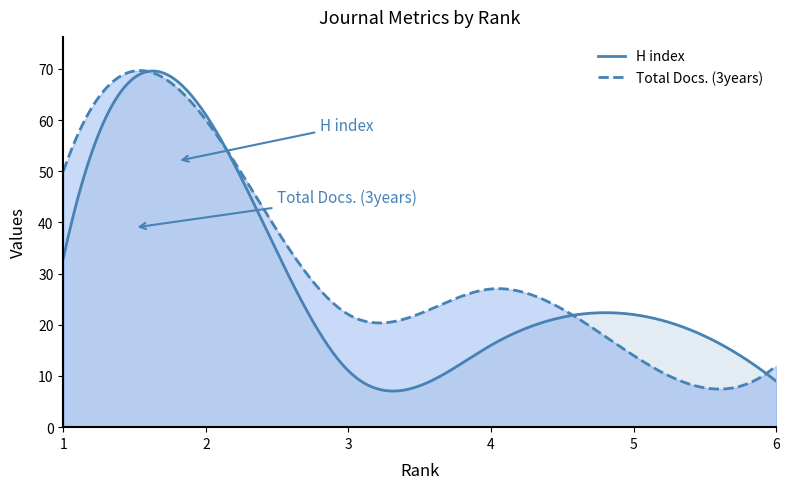

Where is Total Docs. (3years) nearest to the value 36?

4